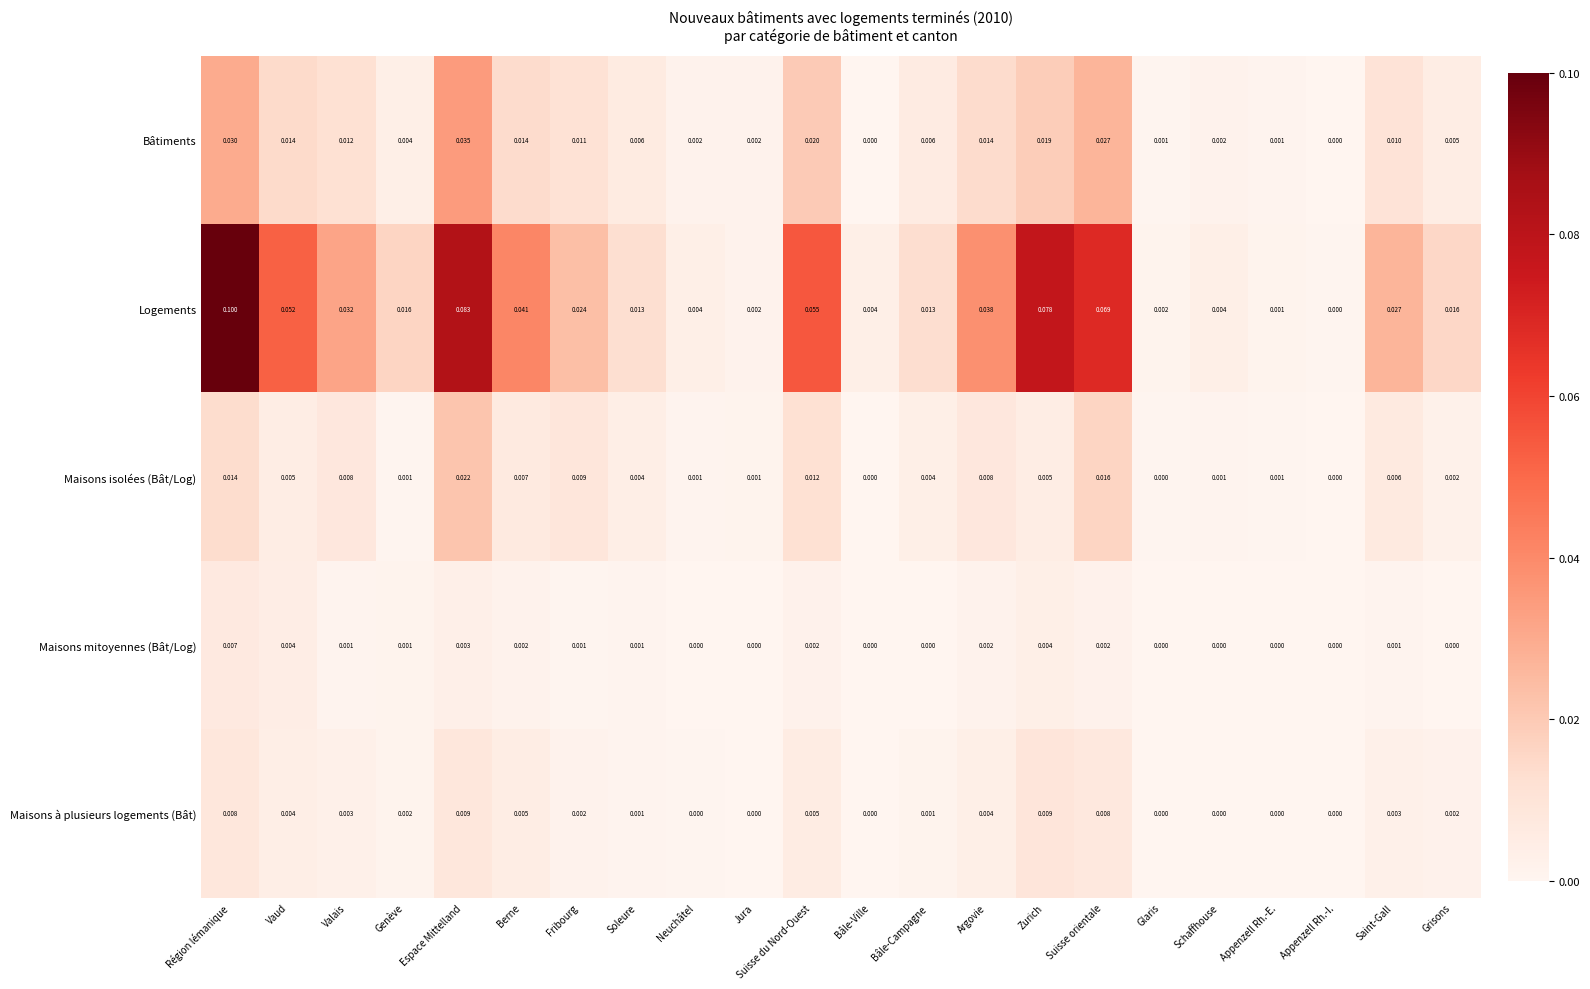

Between Région lémanique and Saint-Gall, which series saw the biggest shift?

Logements